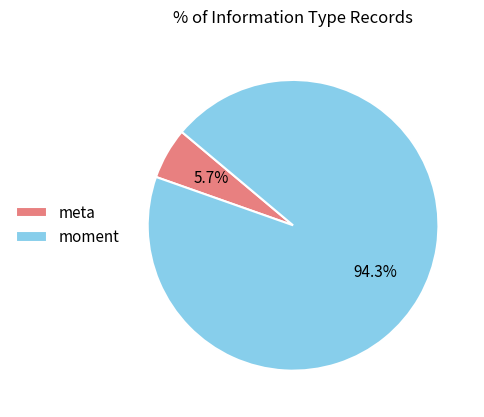

Is moment the majority of the pie?

Yes